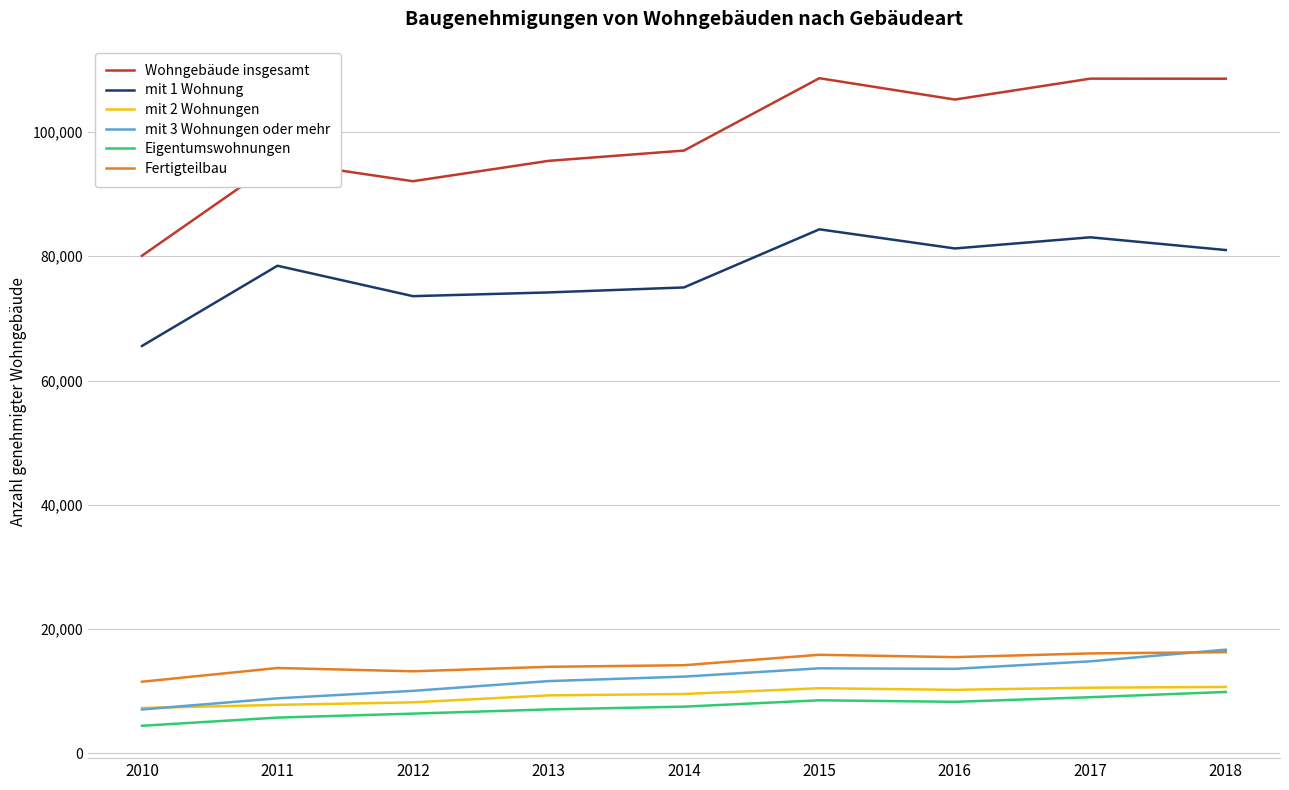

What is the total value across all series at 2017?

242192